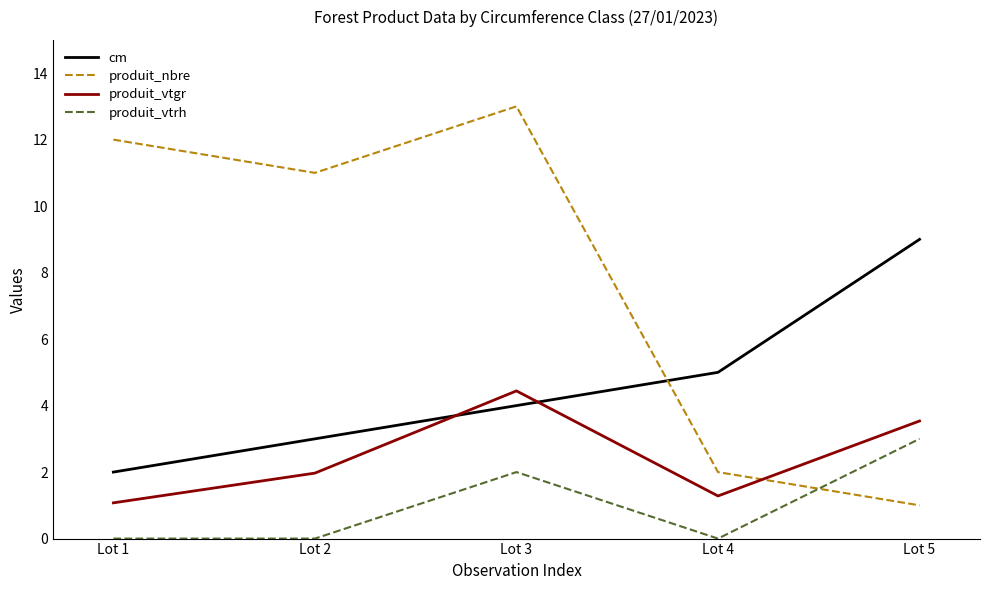

Reading right to left, list all the values displayed in this chart.

cm: Lot 5=9.0	Lot 4=5.0	Lot 3=4.0	Lot 2=3.0	Lot 1=2.0
produit_nbre: Lot 5=1.0	Lot 4=2.0	Lot 3=13.0	Lot 2=11.0	Lot 1=12.0
produit_vtgr: Lot 5=3.5	Lot 4=1.3	Lot 3=4.4	Lot 2=2.0	Lot 1=1.1
produit_vtrh: Lot 5=3.0	Lot 4=0.0	Lot 3=2.0	Lot 2=0.0	Lot 1=0.0